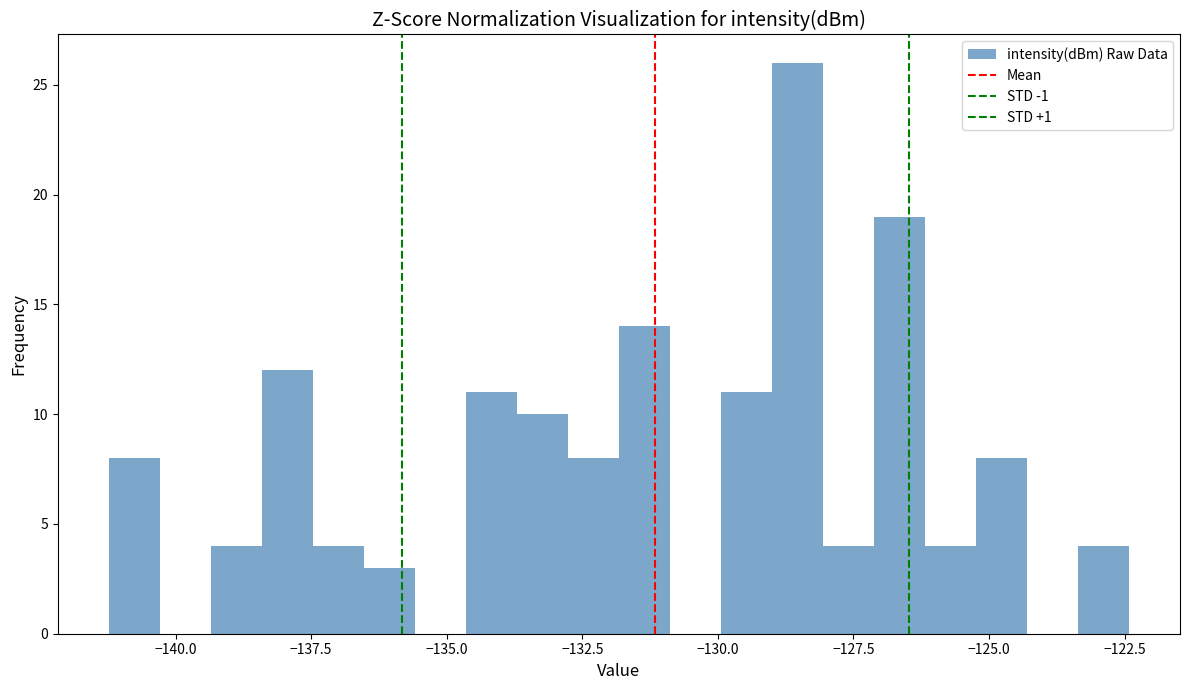

Around what value on the x-axis is the tallest bar? Give the approximate position of its centre, as read against the axis.

-128.5